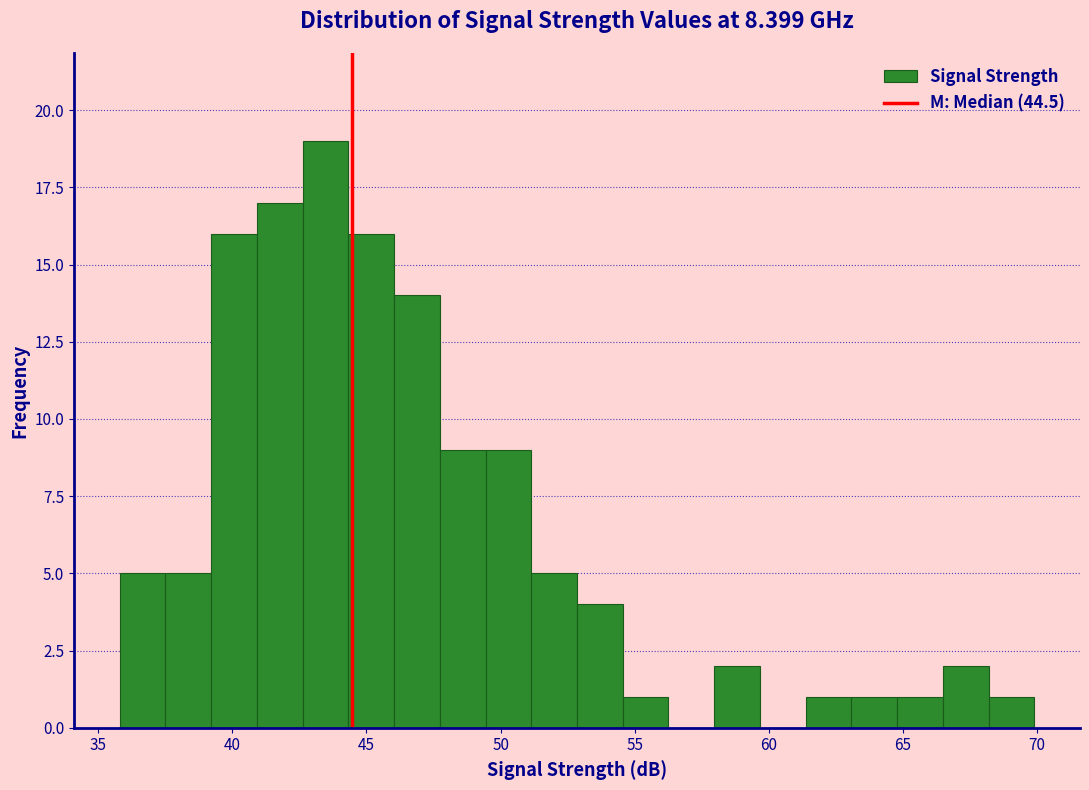

Around what value on the x-axis is the tallest bar? Give the approximate position of its centre, as read against the axis.

43.5